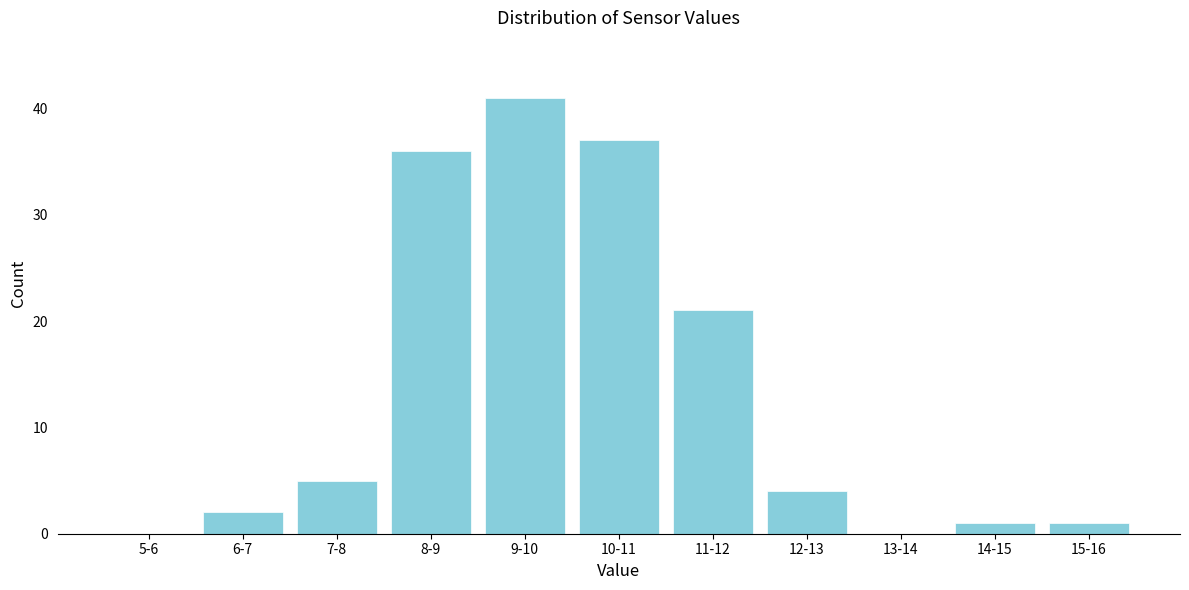

Reading left to right, extract all data points from this chart.

5-6=0	6-7=2	7-8=5	8-9=36	9-10=41	10-11=37	11-12=21	12-13=4	13-14=0	14-15=1	15-16=1